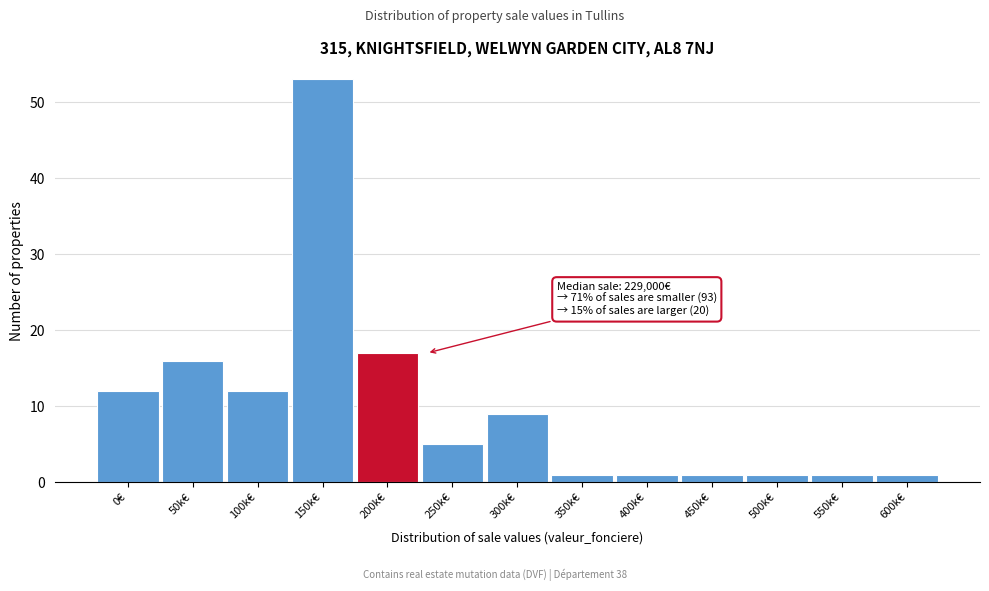

Reading left to right, list all the values displayed in this chart.

0€=12	50k€=16	100k€=12	150k€=53	200k€=17	250k€=5	300k€=9	350k€=1	400k€=1	450k€=1	500k€=1	550k€=1	600k€=1